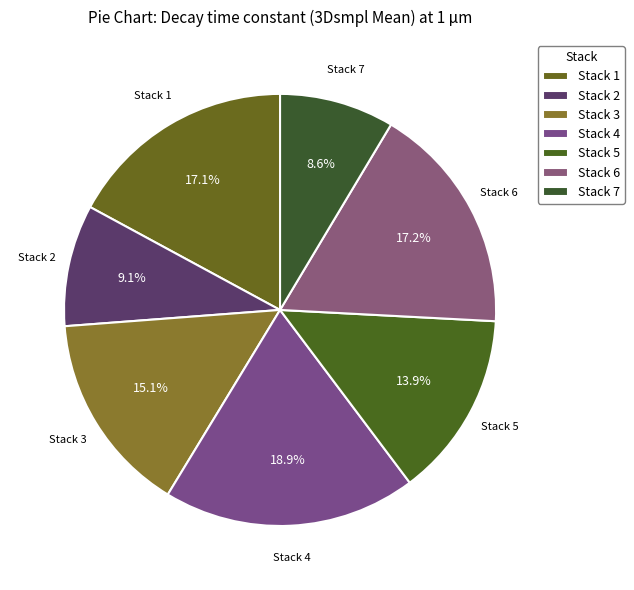

What is the largest slice in the pie chart?

Stack 4